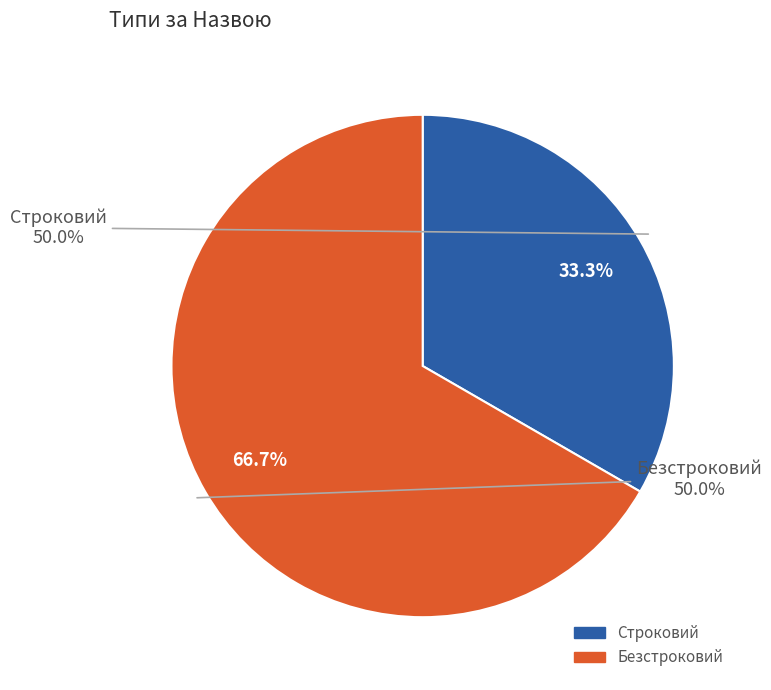

What is the smallest slice in the pie chart?

Строковий